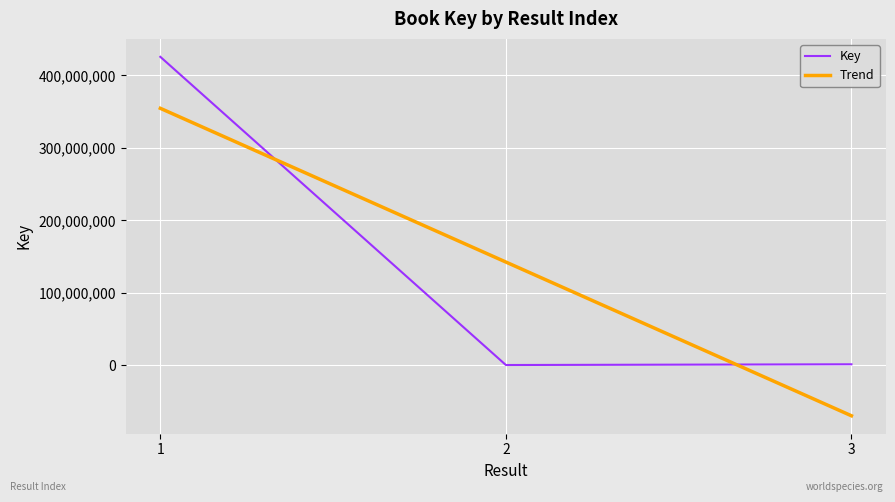

Count the number of categories in the chart.

3